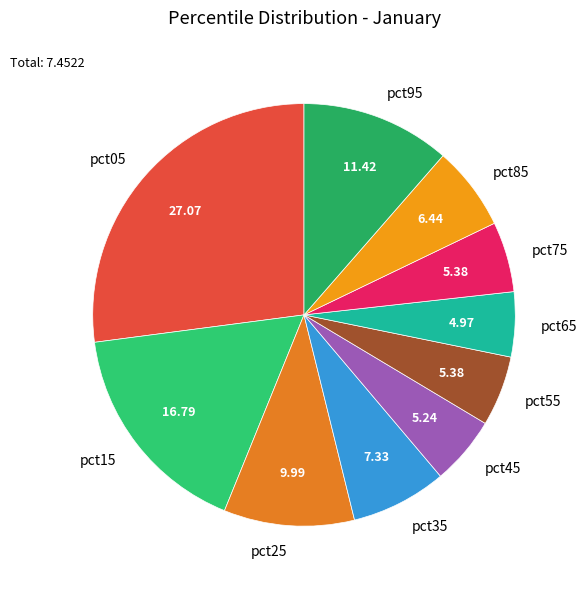

What is the largest slice in the pie chart?

pct05